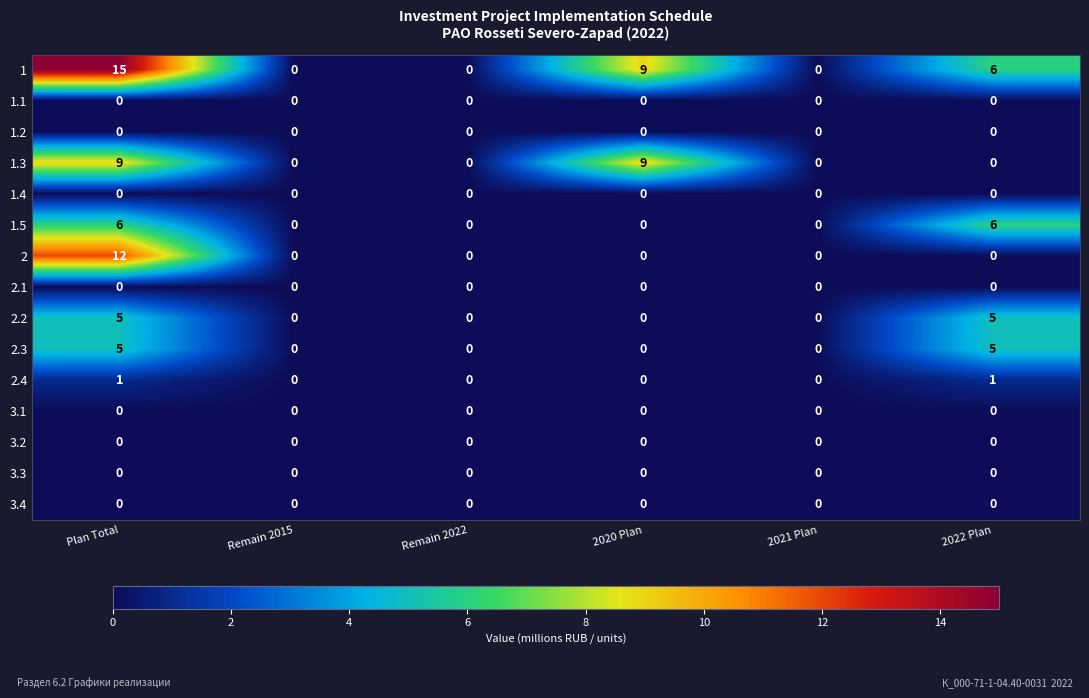

What is the difference between the second highest and second lowest values in the 1 series?

9